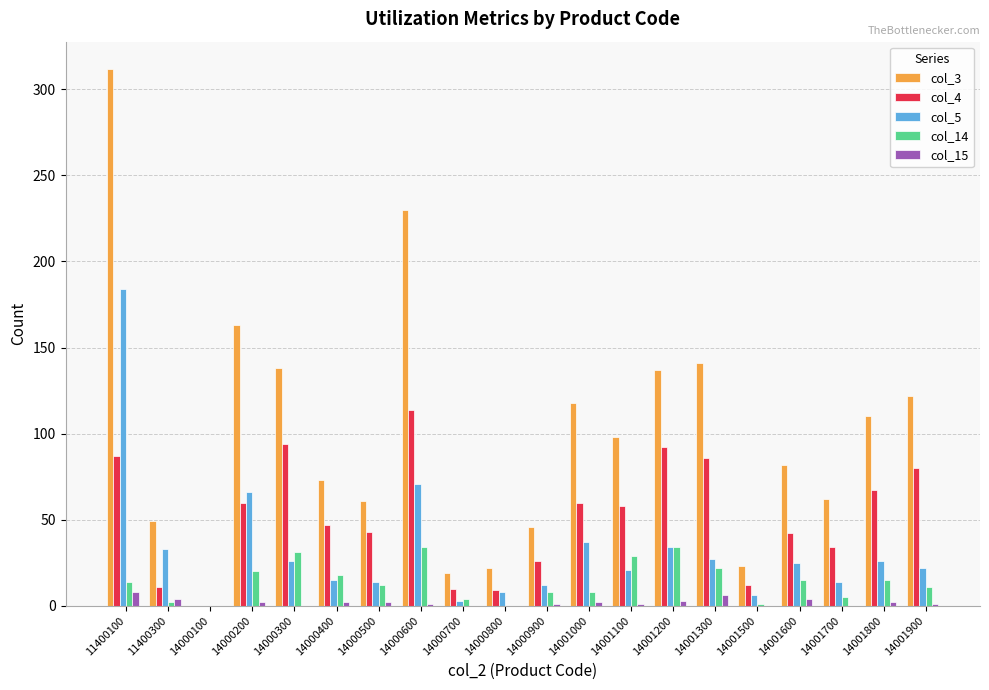

What is the maximum value shown in the chart?

312